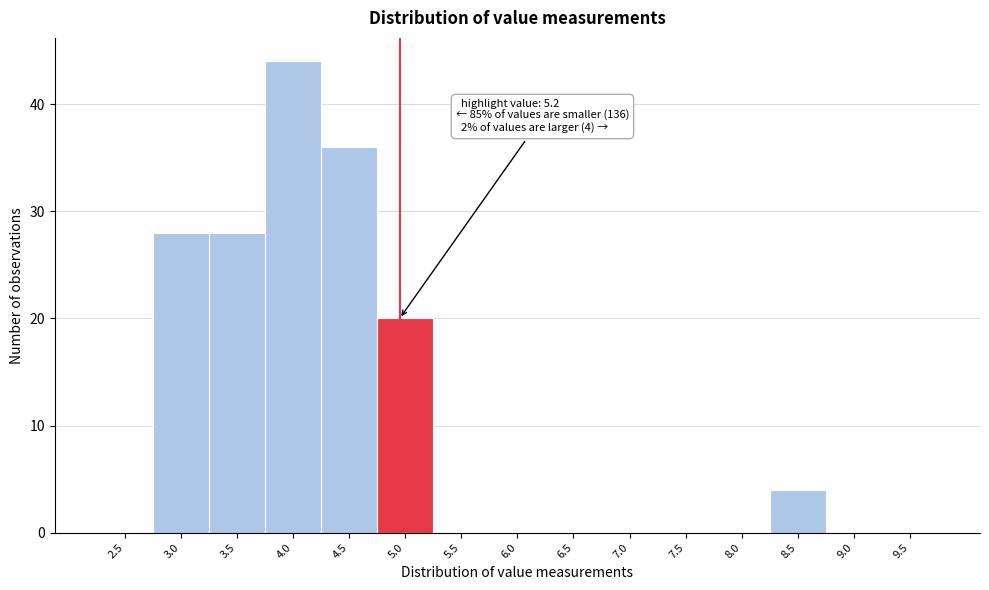

Reading left to right, what are all the values shown in this chart?

2.5=0	3.0=28	3.5=28	4.0=44	4.5=36	5.0=20	5.5=0	6.0=0	6.5=0	7.0=0	7.5=0	8.0=0	8.5=4	9.0=0	9.5=0